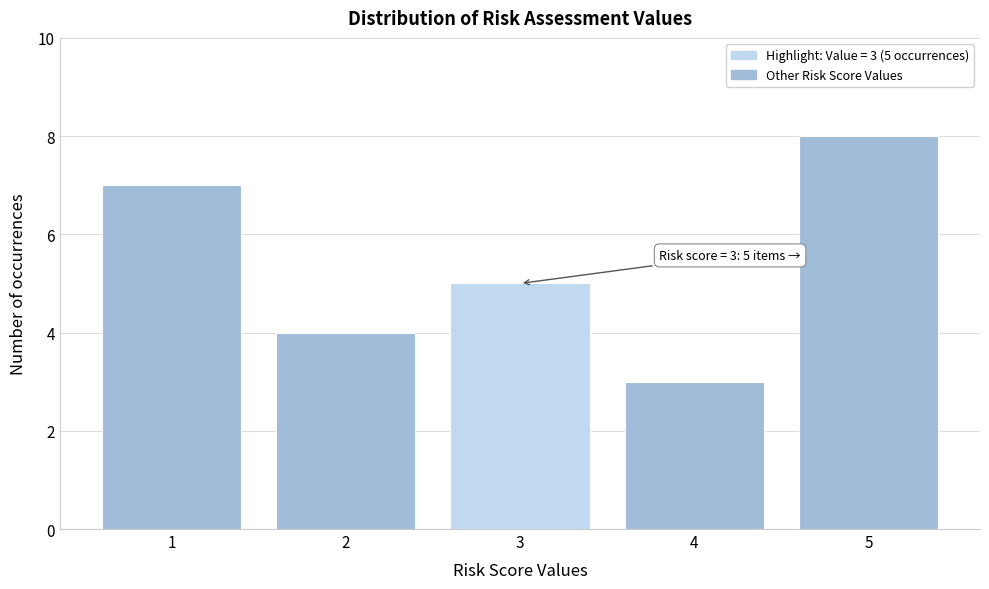

Over which range of the x-axis is the bar tallest?

4.5 to 5.5